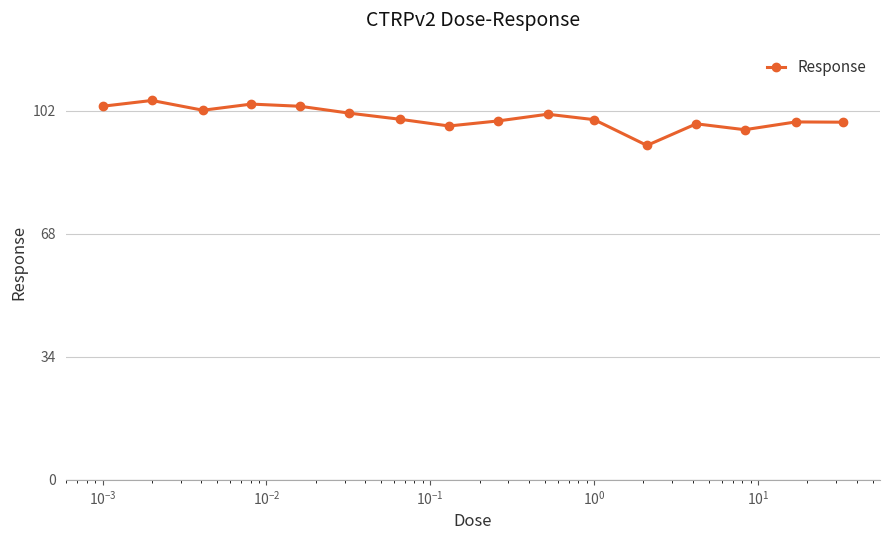

True or false: the data has more than 2 interior local peaks.

True